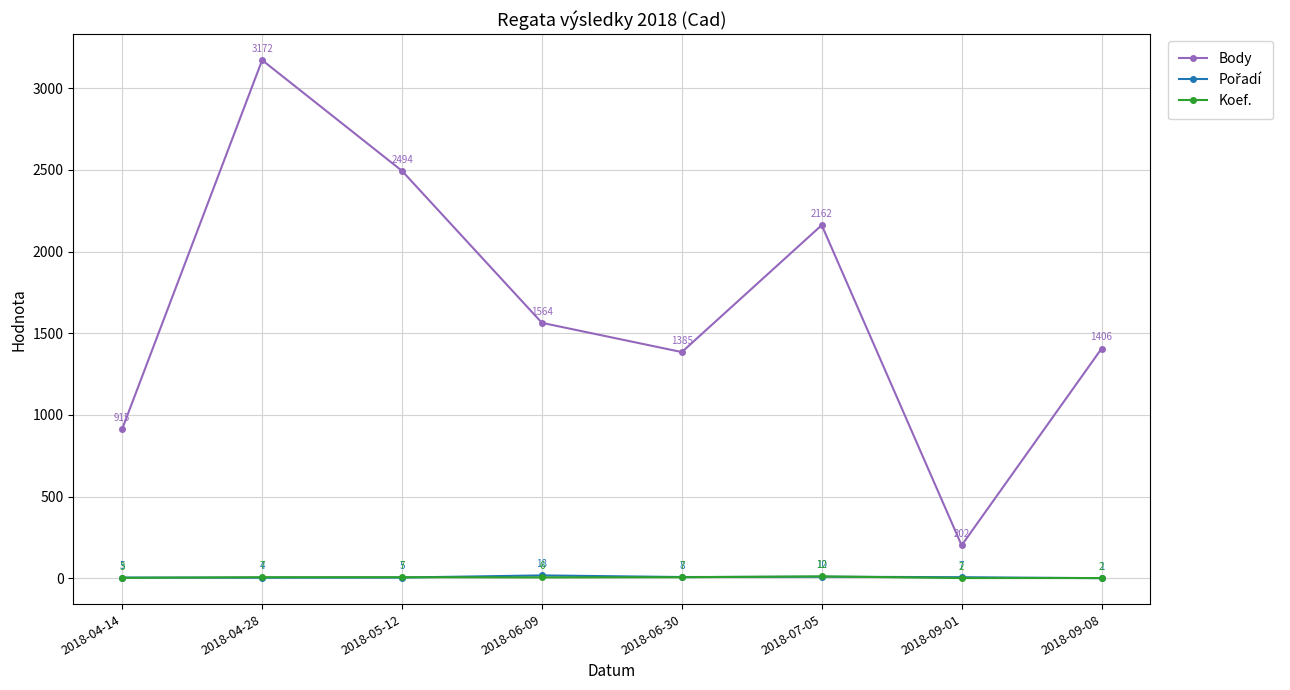

What is the approximate value of Body at 2018-06-09?

1564